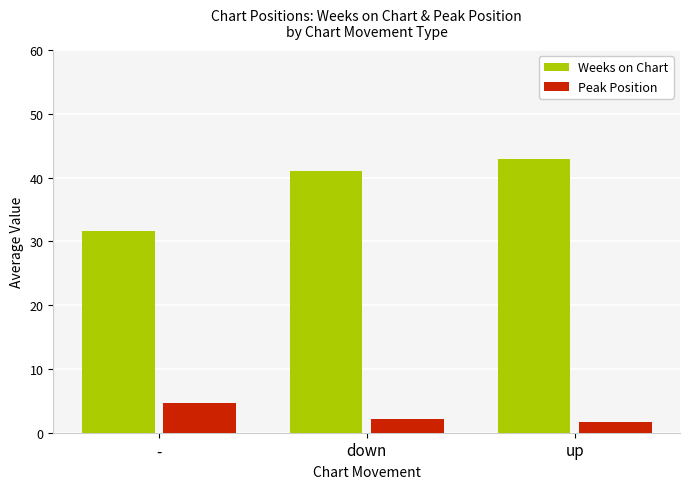

What value does the Weeks on Chart series have at up?

43.0